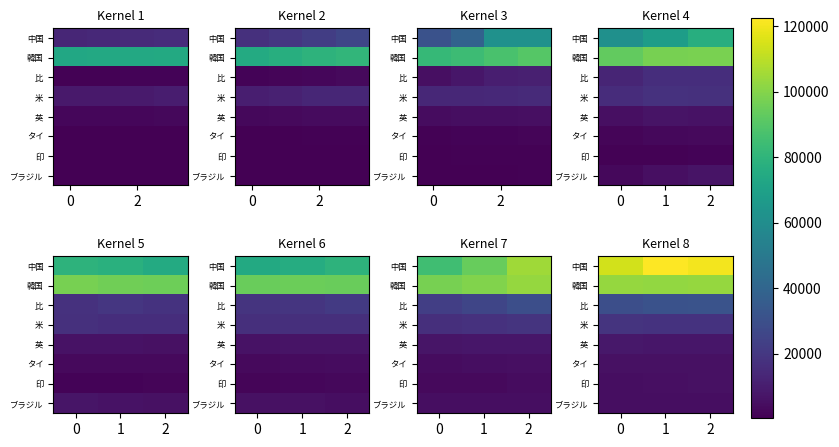

Which has a higher value, 1 or 2?

1